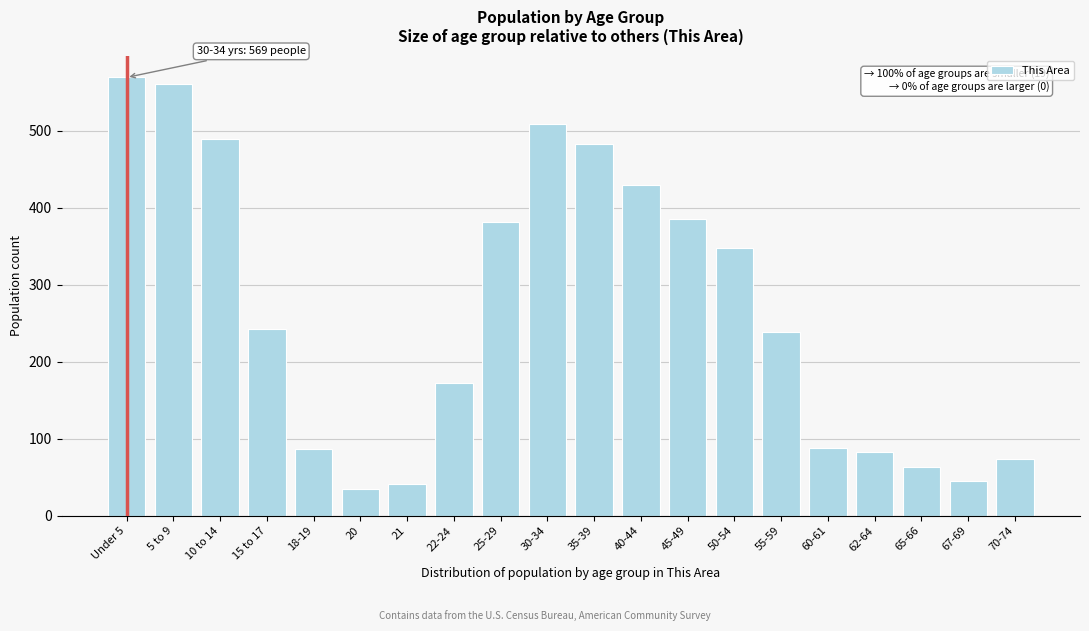

What is the label of the 19th bar from the right?

5 to 9